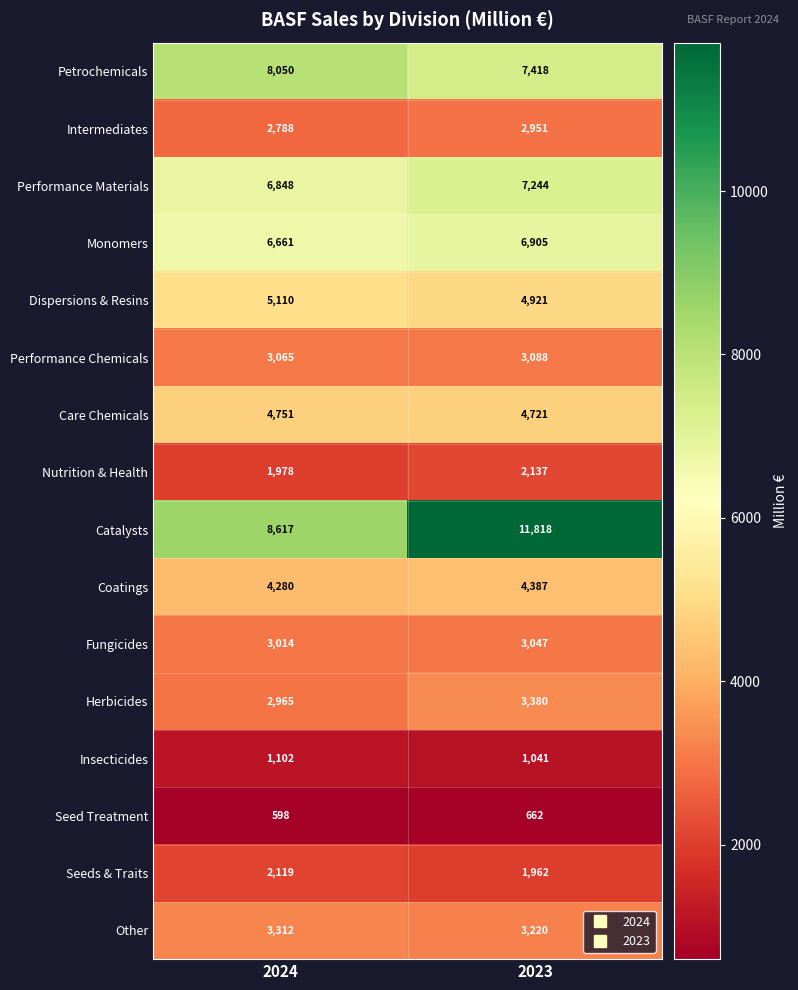

At which label does Herbicides reach its minimum?

2024